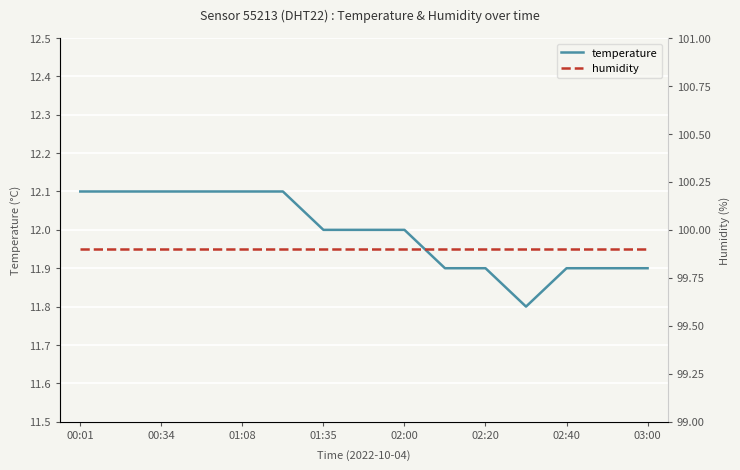

Is this an area chart (filled region under the line)?

No